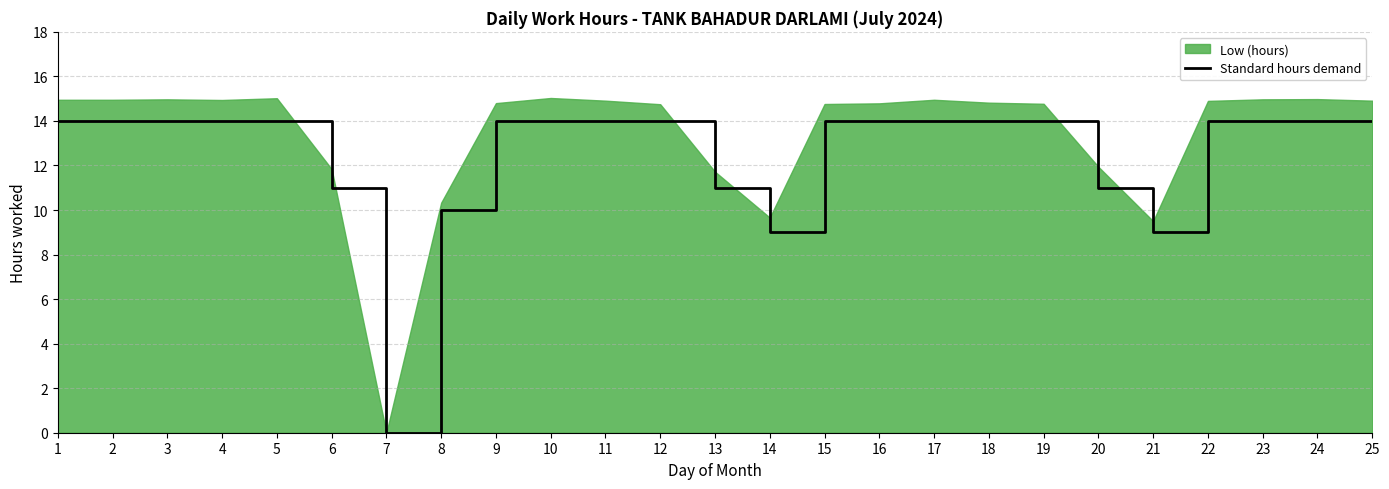

Which category has the lowest value in the Standard hours demand series?

7